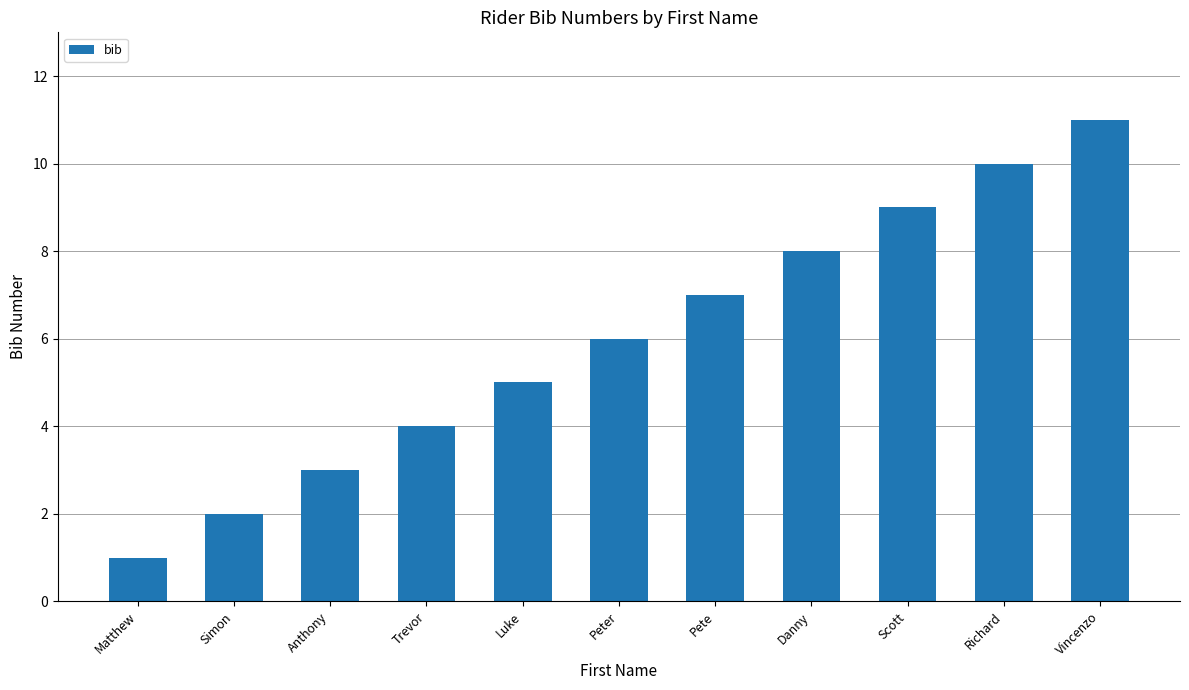

Read the value at Danny.

8